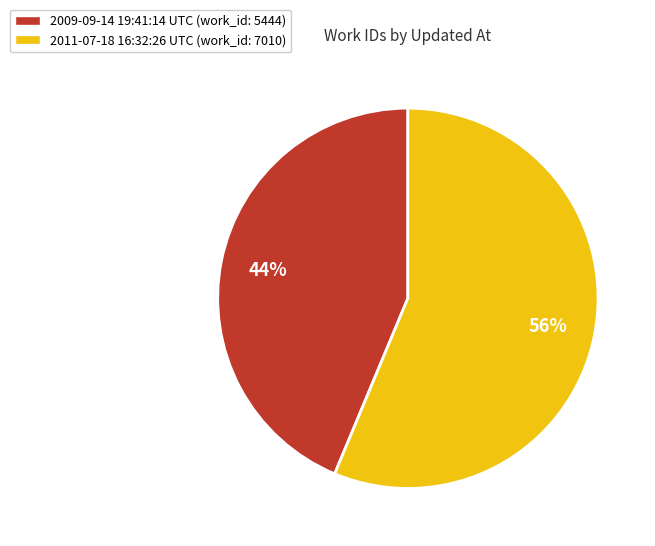

Rank the categories by value from lowest to highest.

2009-09-14 19:41:14 UTC, 2011-07-18 16:32:26 UTC